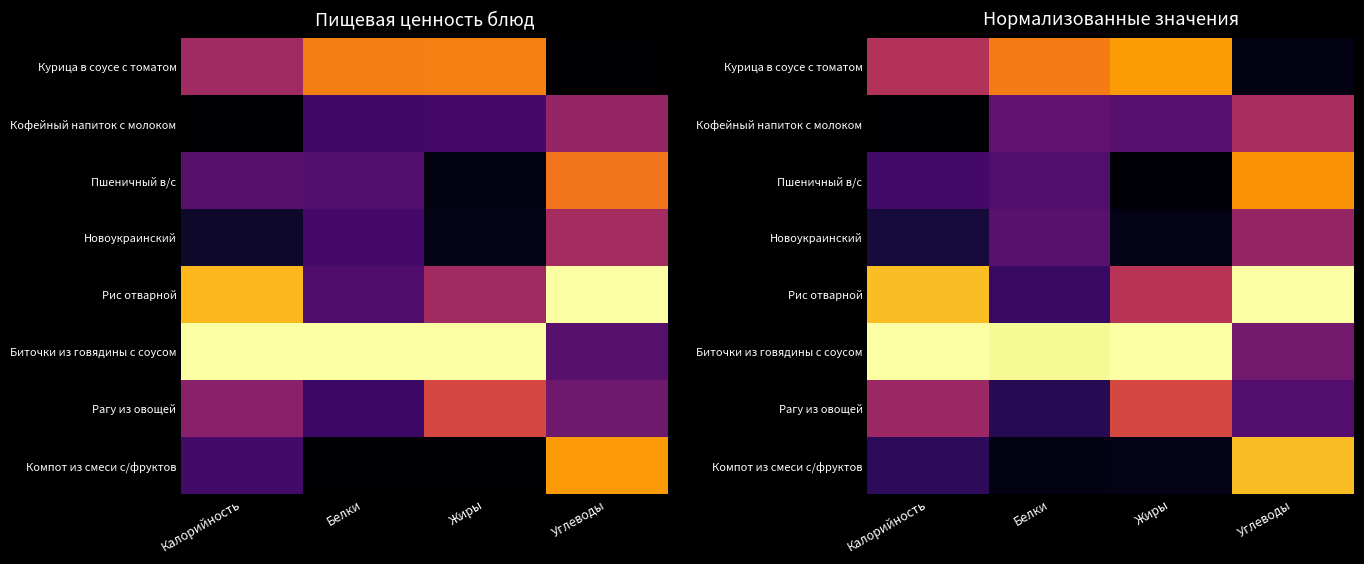

True or false: Курица в соусе с томатом has a value of 0.7 at Белки.

True